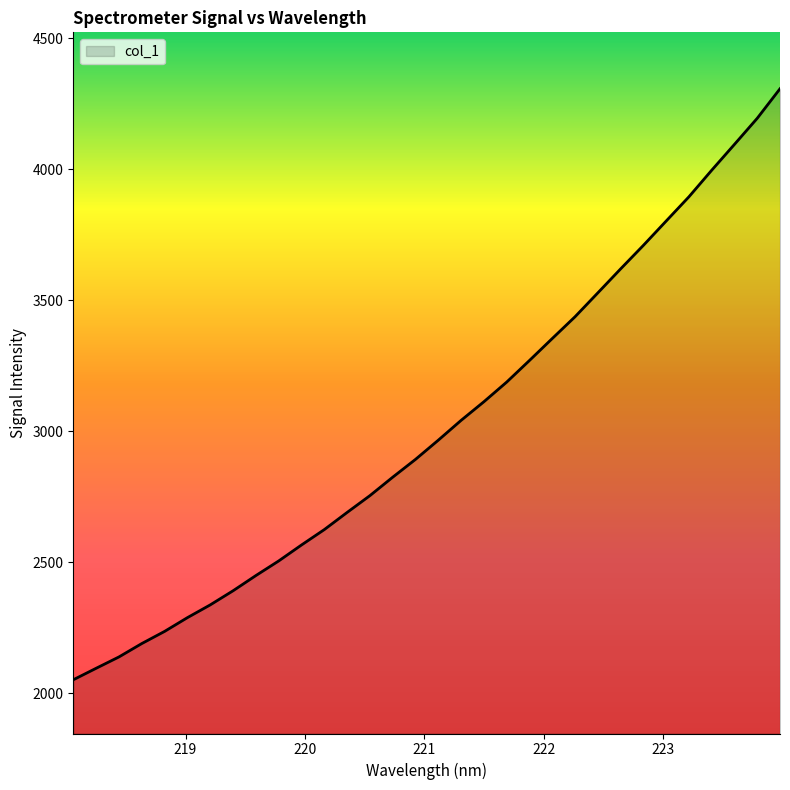

What is the greatest value displayed?

4306.9